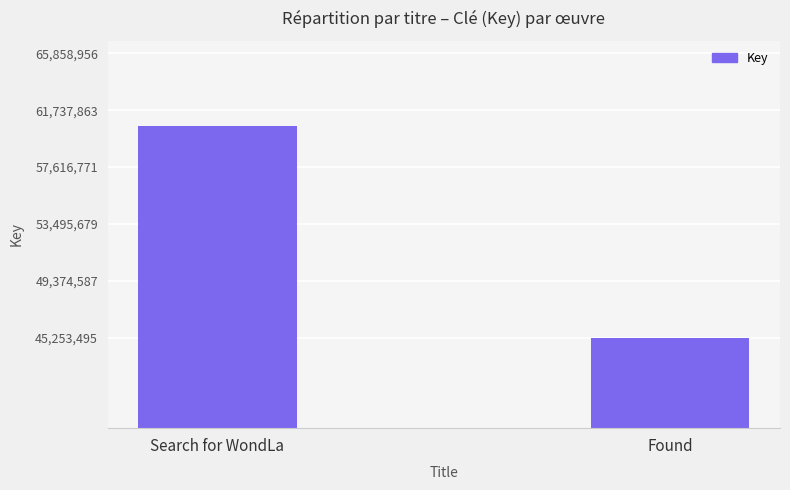

List the labels in order of value, smallest first.

Found, Search for WondLa